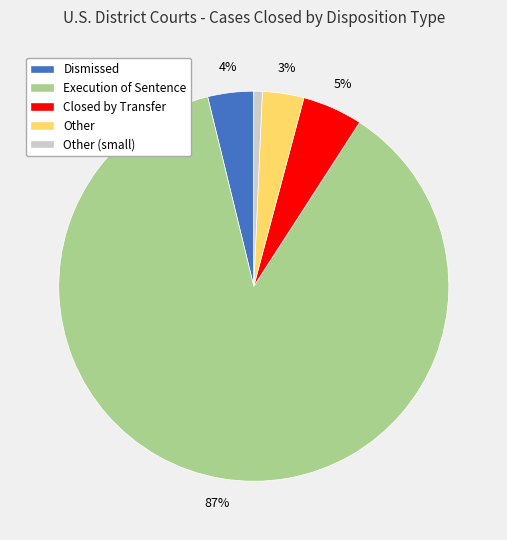

To the nearest percent, what is the combined percentage of Other (small) and Execution of Sentence?

88%